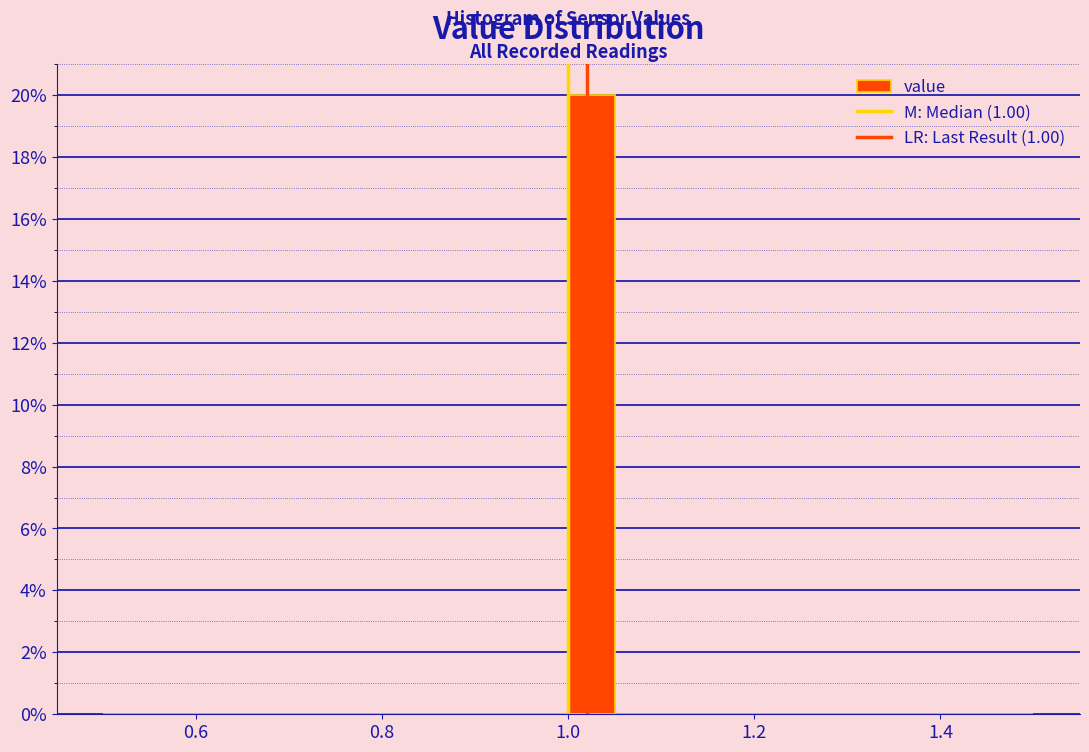

Around what value on the x-axis is the tallest bar? Give the approximate position of its centre, as read against the axis.

1.02